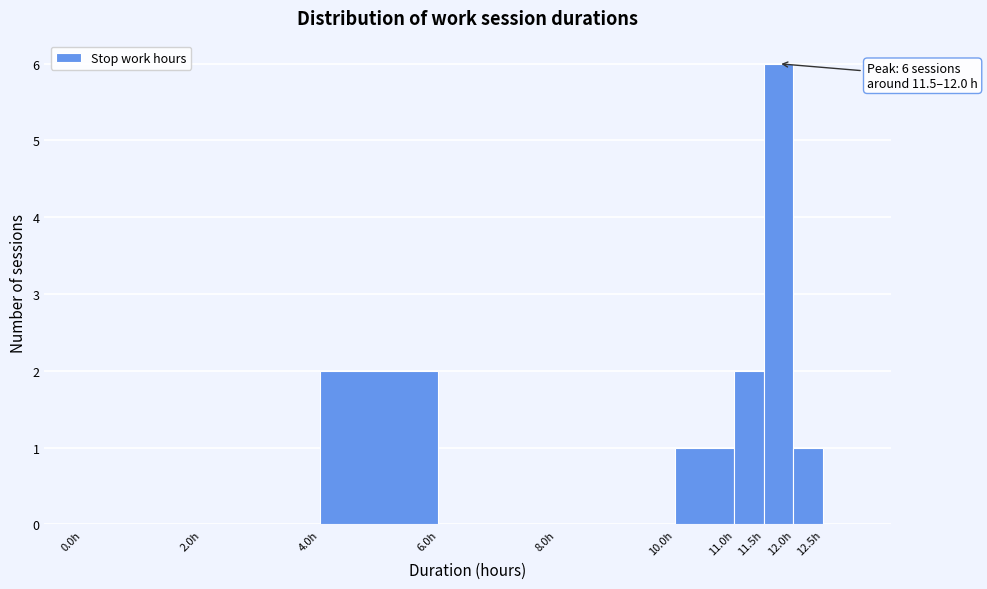

Which range on the x-axis has the tallest bar?

11.5 to 12.0